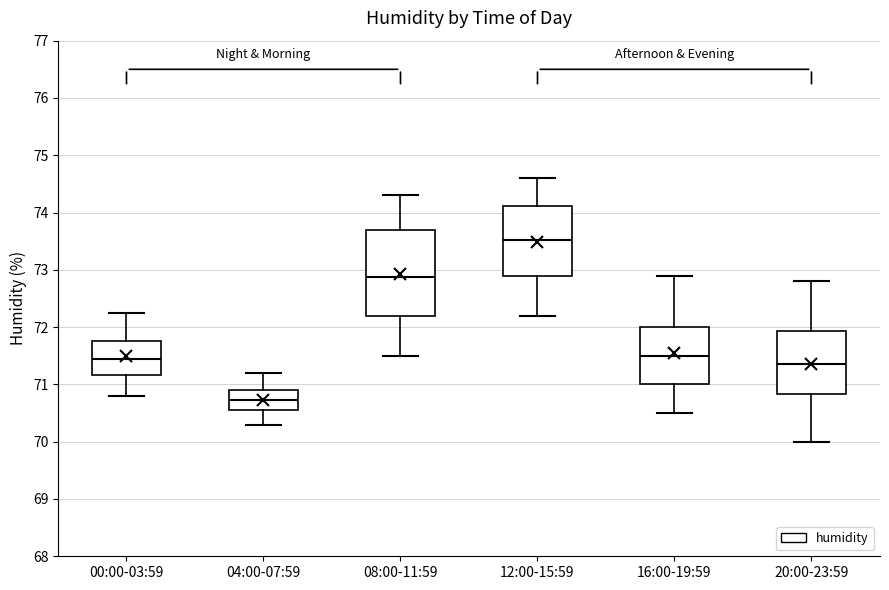

Which box has the lowest median line?

04:00-07:59